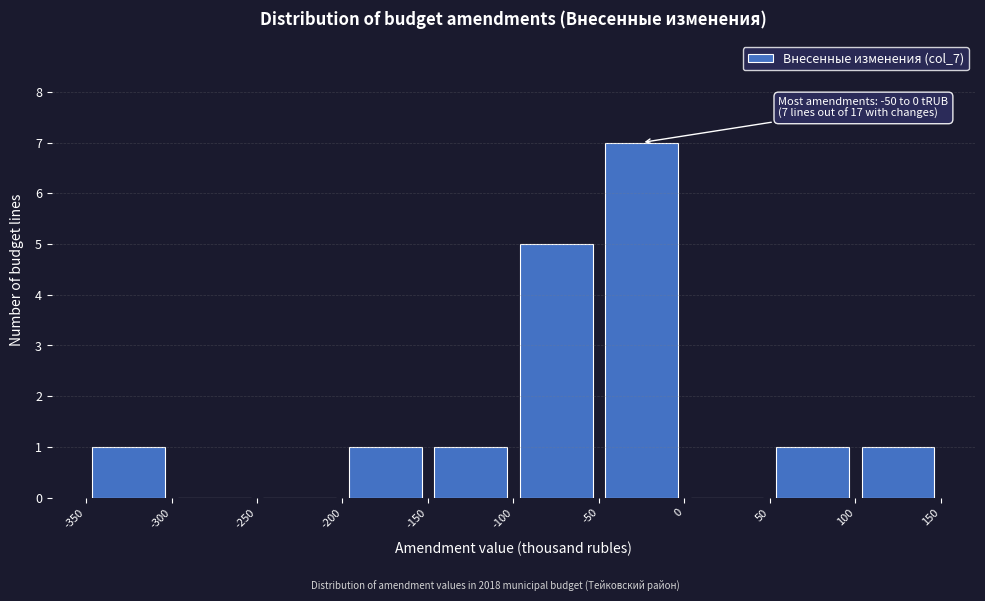

Over which range of the x-axis is the bar tallest?

-50 to 0